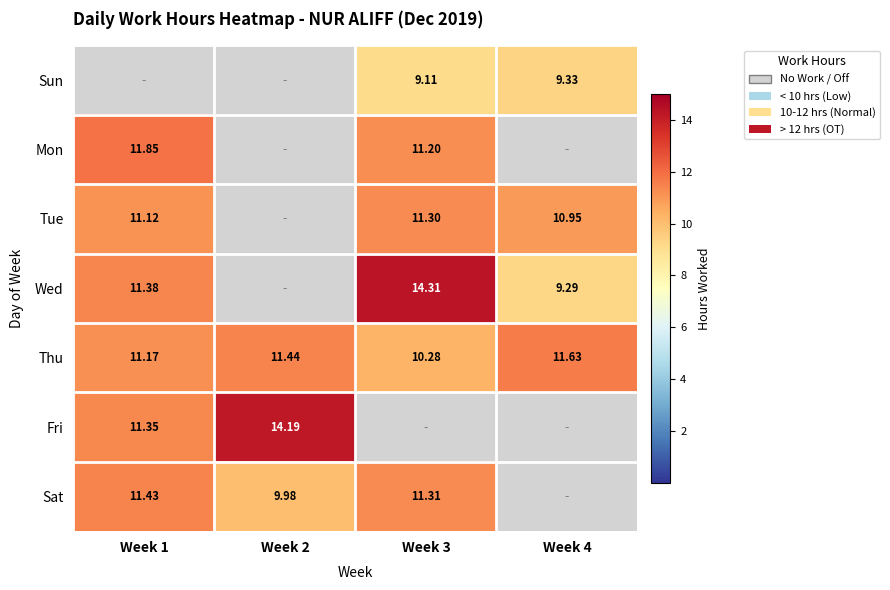

Where does the Mon series first go above 11?

Week 1